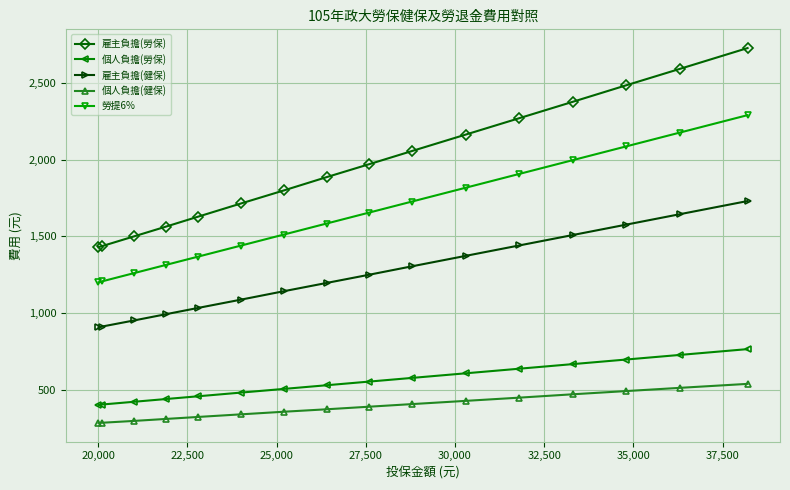

True or false: 雇主負擔(勞保) and 雇主負擔(健保) intersect in this chart.

False